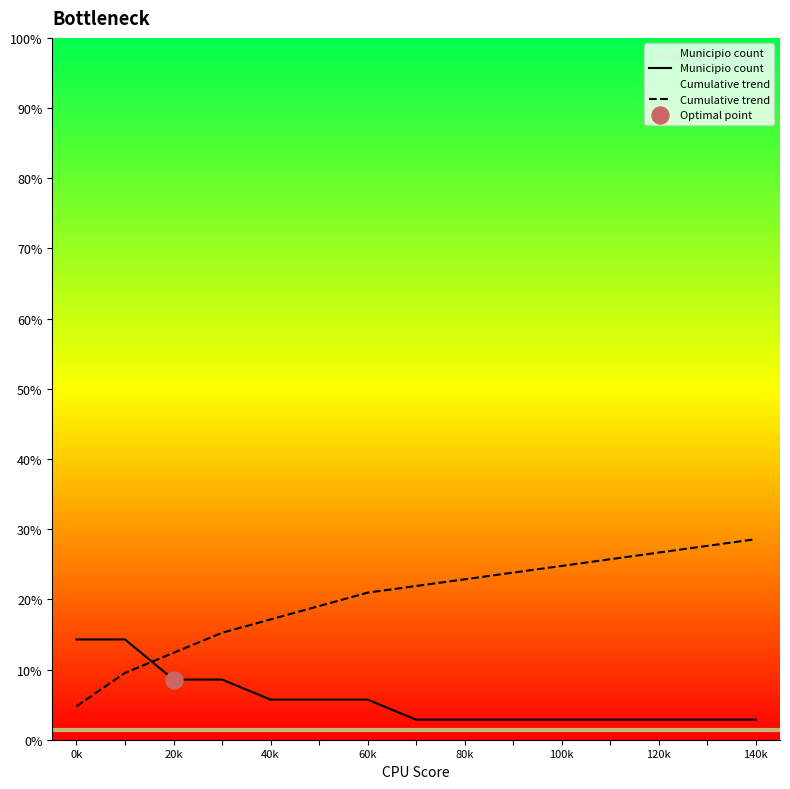

Which series reaches the maximum Y coordinate?

Cumulative trend